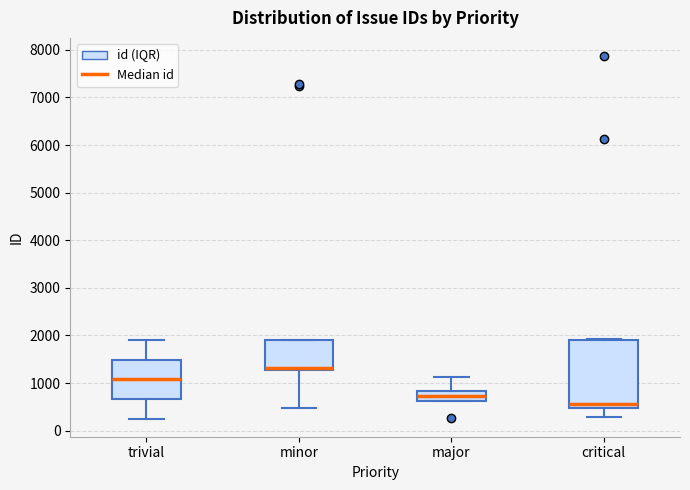

Reading left to right, transcribe this box plot: for each box, give where its median line is, the range the box spans, and where its two whiskers end, as read against the y-axis. The values are not printed on the chart, so give them approximately, as read against the axis.

trivial: median 1100, box 700 to 1500, whiskers 300 to 1900
minor: median 1300 (drawn on the box's lower edge), box 1300 to 1900, whiskers 500 to 1900
major: median 700, box 600 to 800, whiskers 600 to 1100
critical: median 600, box 500 to 1900, whiskers 300 to 1900